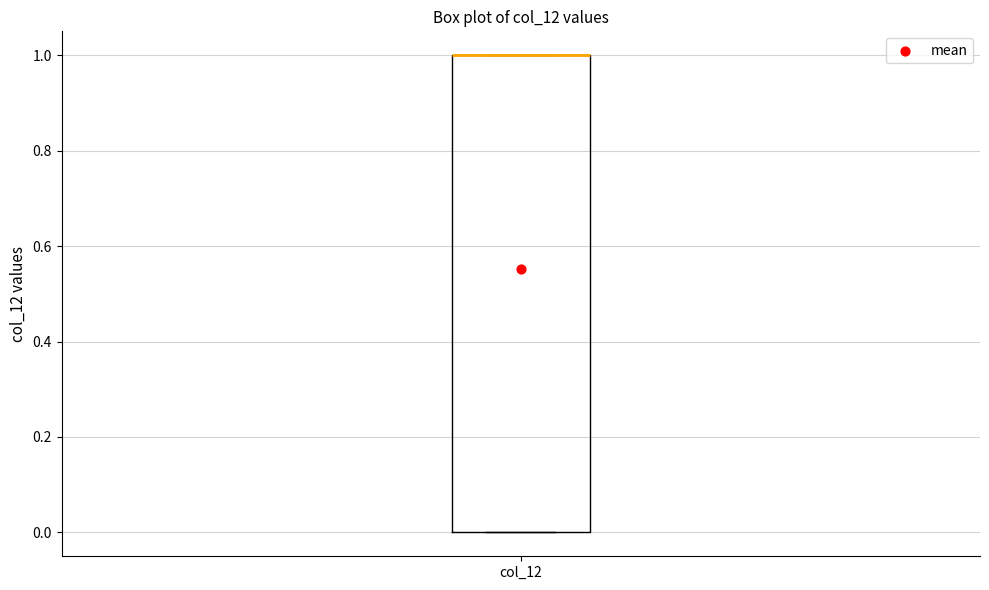

Read this box plot against the y-axis: the position of the median line, the range covered by the box, and the ends of both whiskers. The values are not printed on the chart, so give them approximately, as read against the axis.

median 1 (drawn on the box's upper edge), box 0 to 1, whiskers 0 to 1